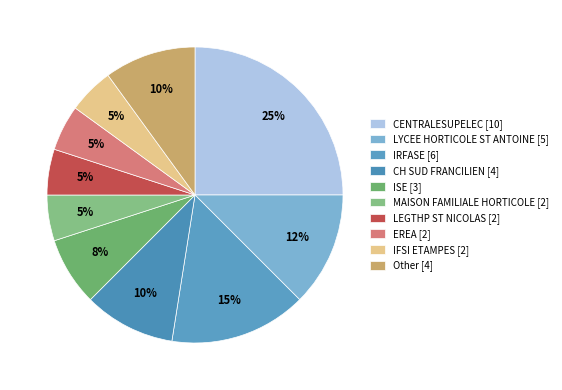

How many slices are in this pie chart?

10